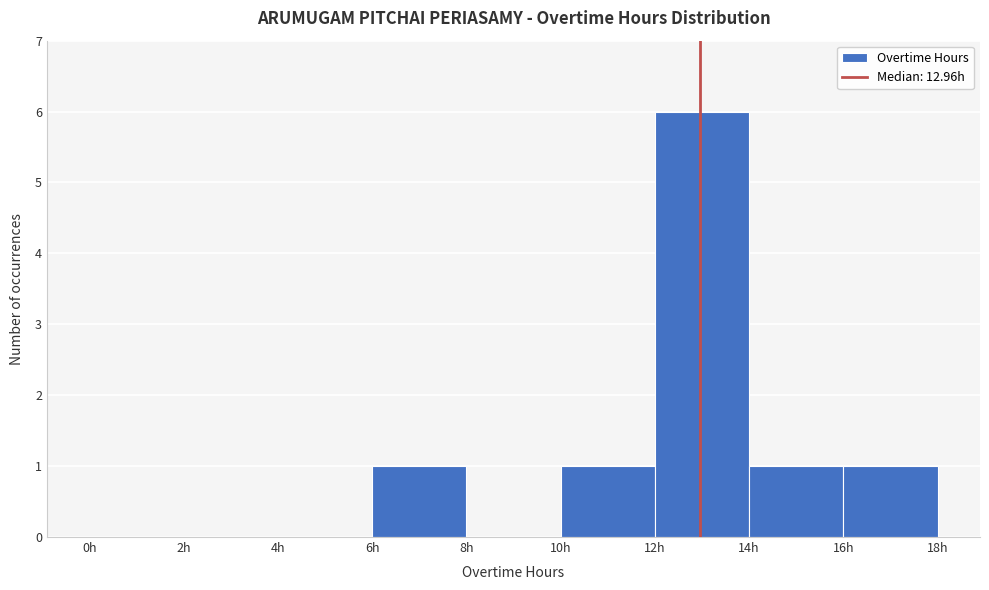

Reading left to right, transcribe this chart: for each bar, give the range it covers on the x-axis and its height. The values are not printed on the chart, so give them approximately, as read against the axis.

0 to 2: 0
2 to 4: 0
4 to 6: 0
6 to 8: 1
8 to 10: 0
10 to 12: 1
12 to 14: 6
14 to 16: 1
16 to 18: 1